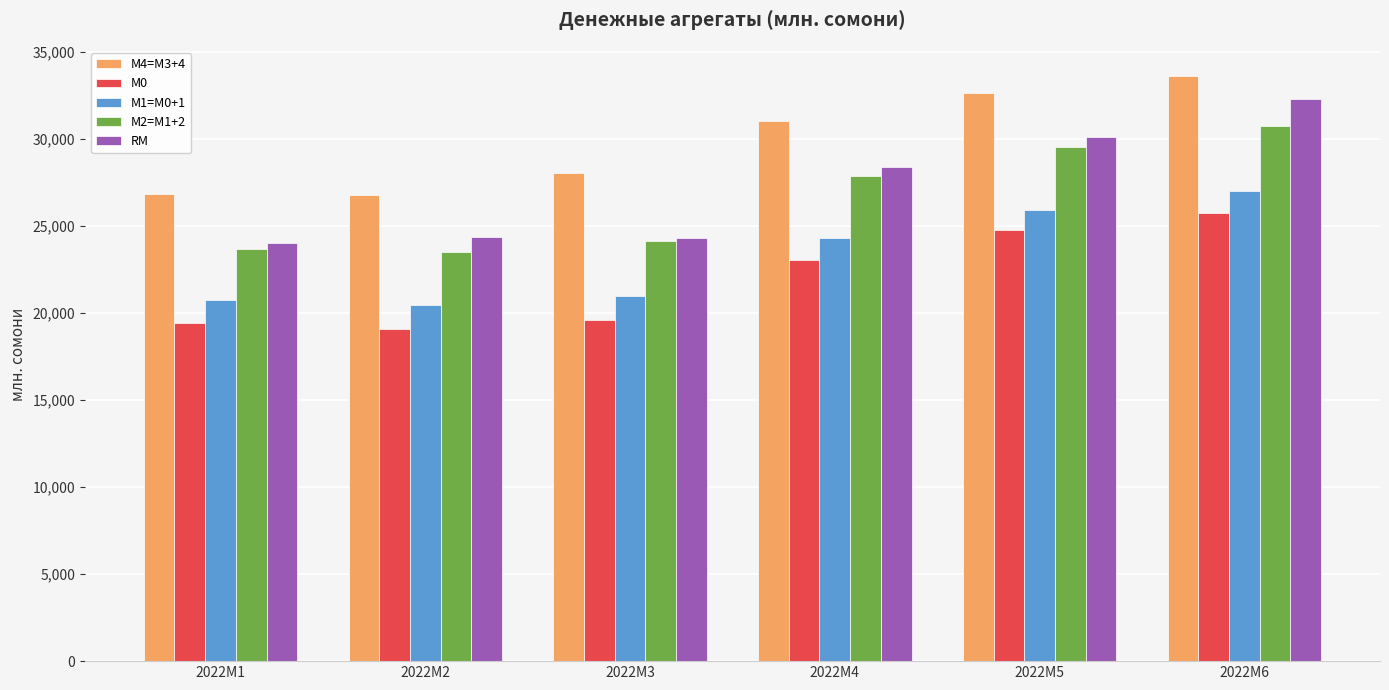

Is it true that RM equals 46862.6 at 2022M5?

False